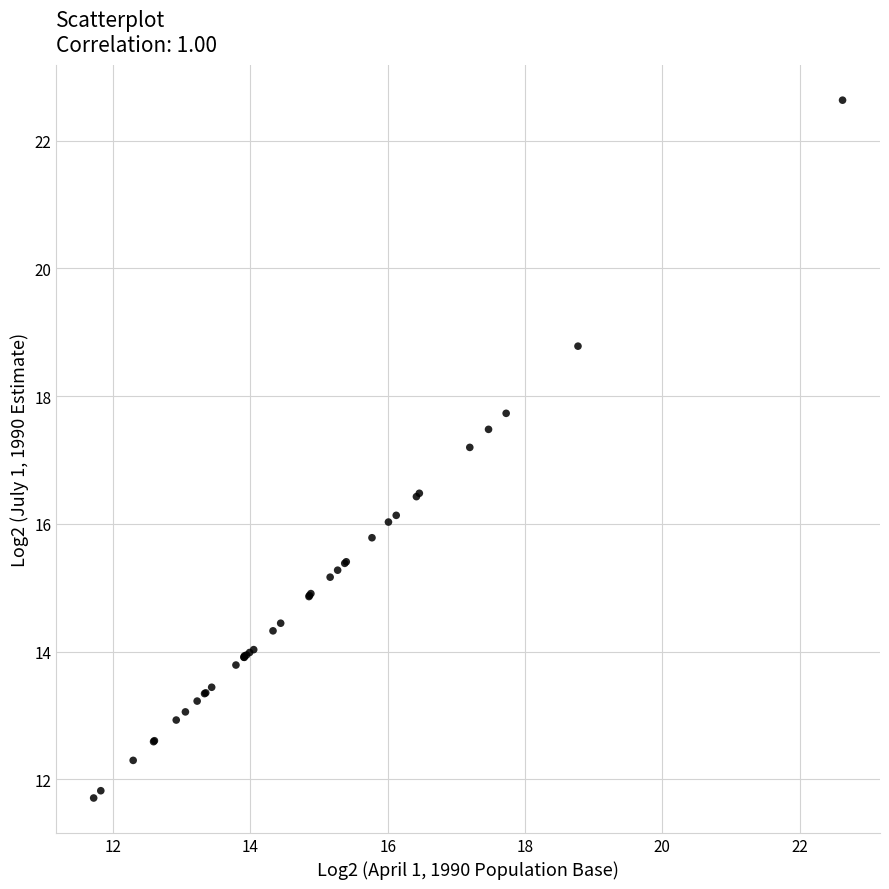

What Y value in the scatter plot is closest to 17?

17.2